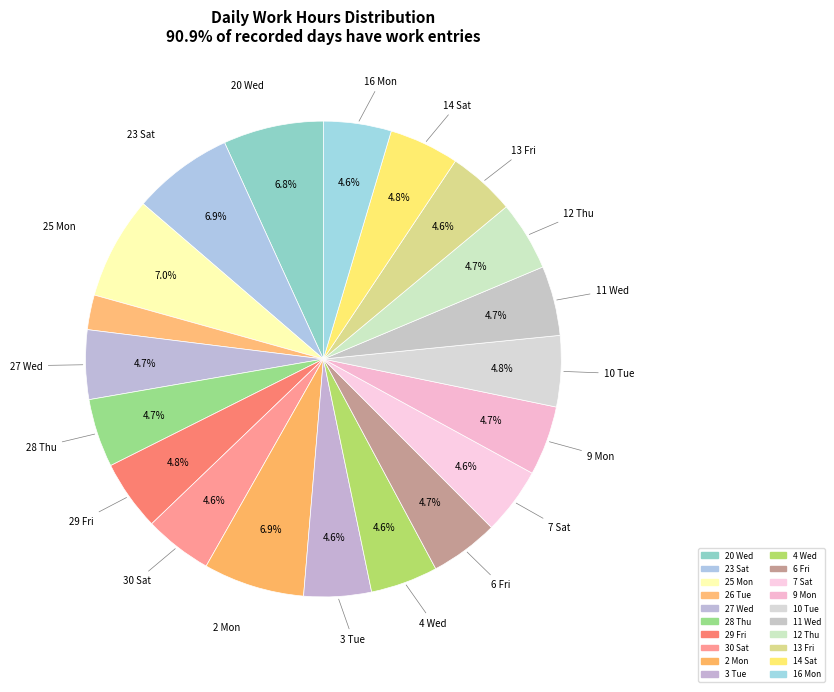

Is there any slice that represents more than half of the pie?

No